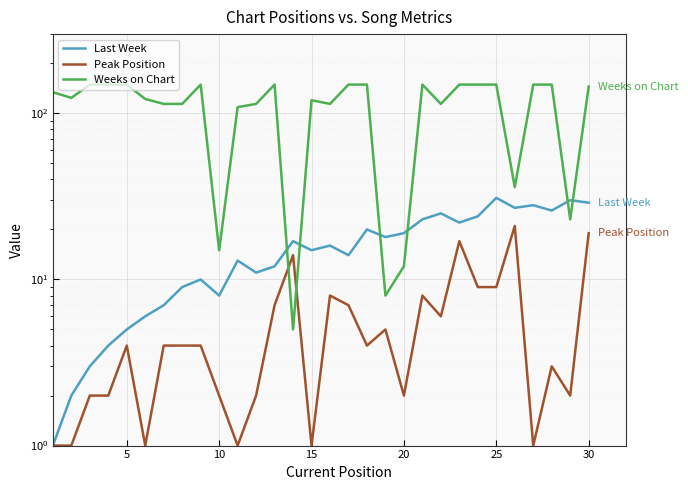

How many lines are shown in the chart?

3